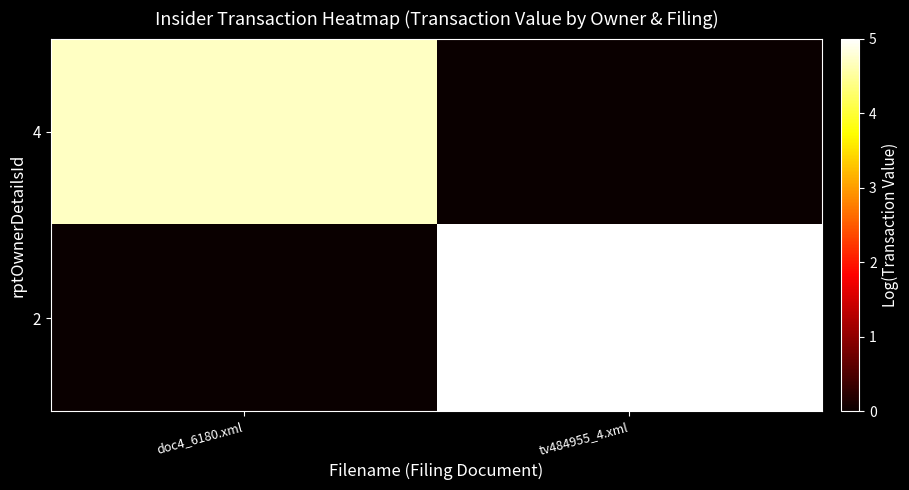

Count the number of categories in the chart.

2